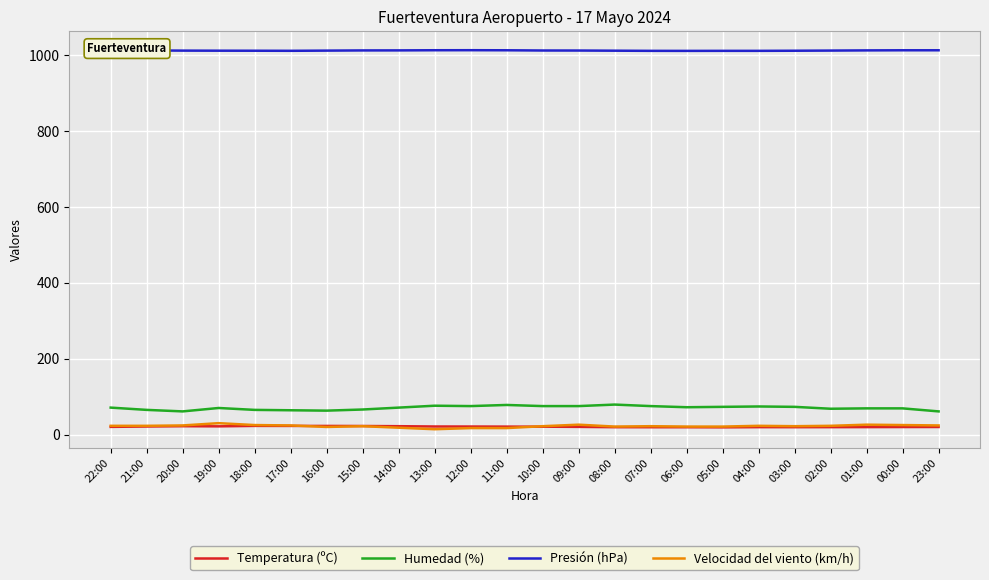

The Presión (hPa) series shows 1458.6 at 15:00. True or false?

False